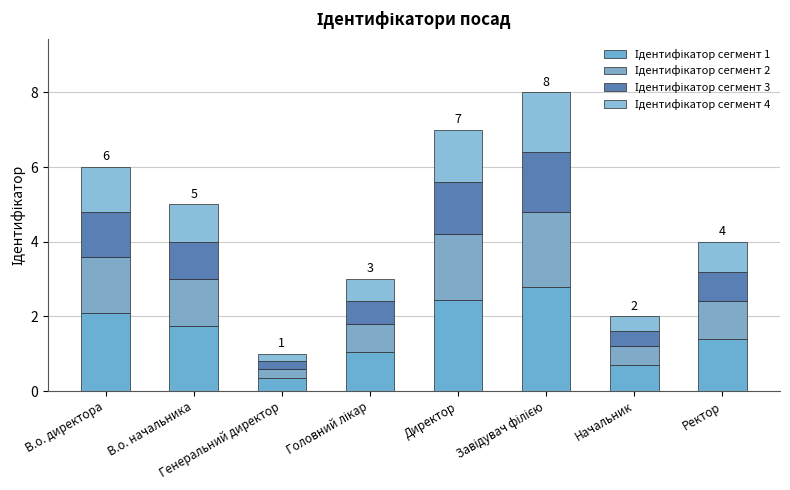

The value of Ідентифікатор сегмент 1 at Директор is 2.4. True or false?

True